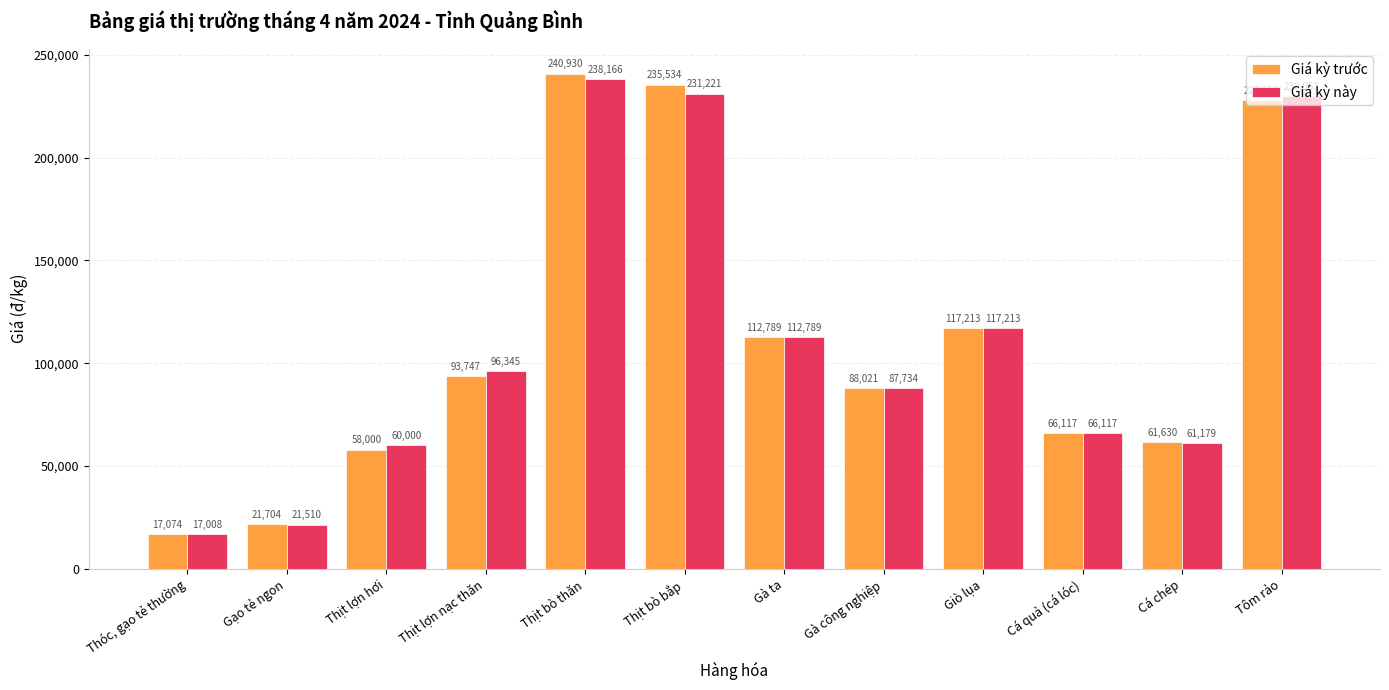

What is the average value of the Giá kỳ này series?

111612